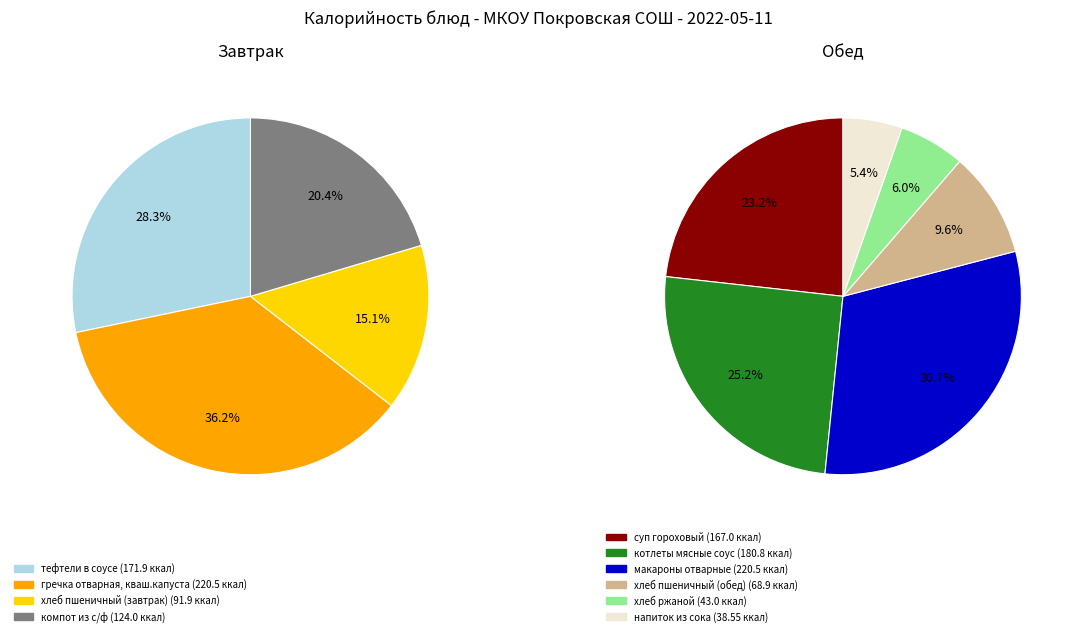

What is the smallest slice in the pie chart?

напиток из сока